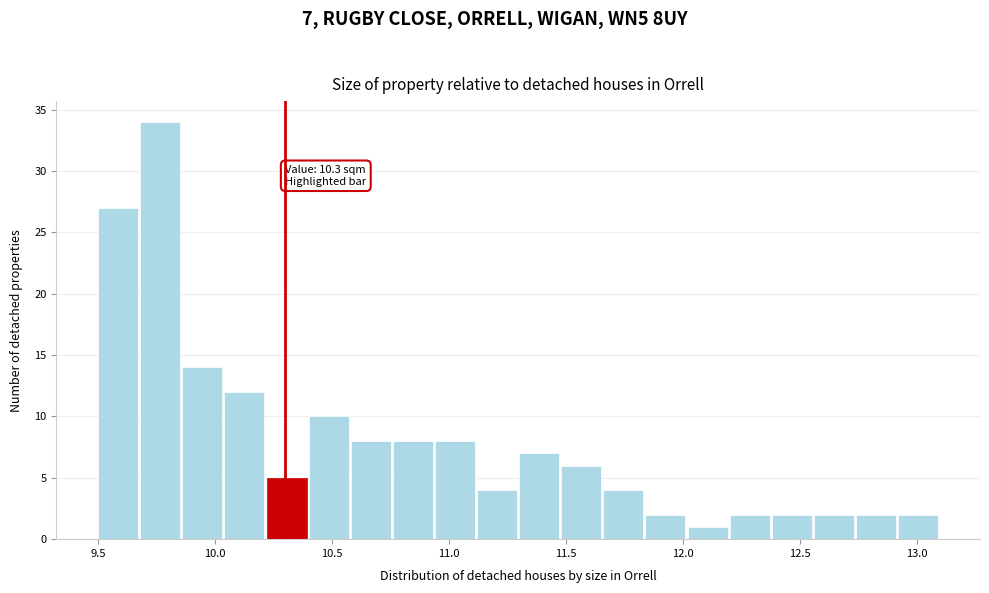

Around what value on the x-axis is the tallest bar? Give the approximate position of its centre, as read against the axis.

9.75